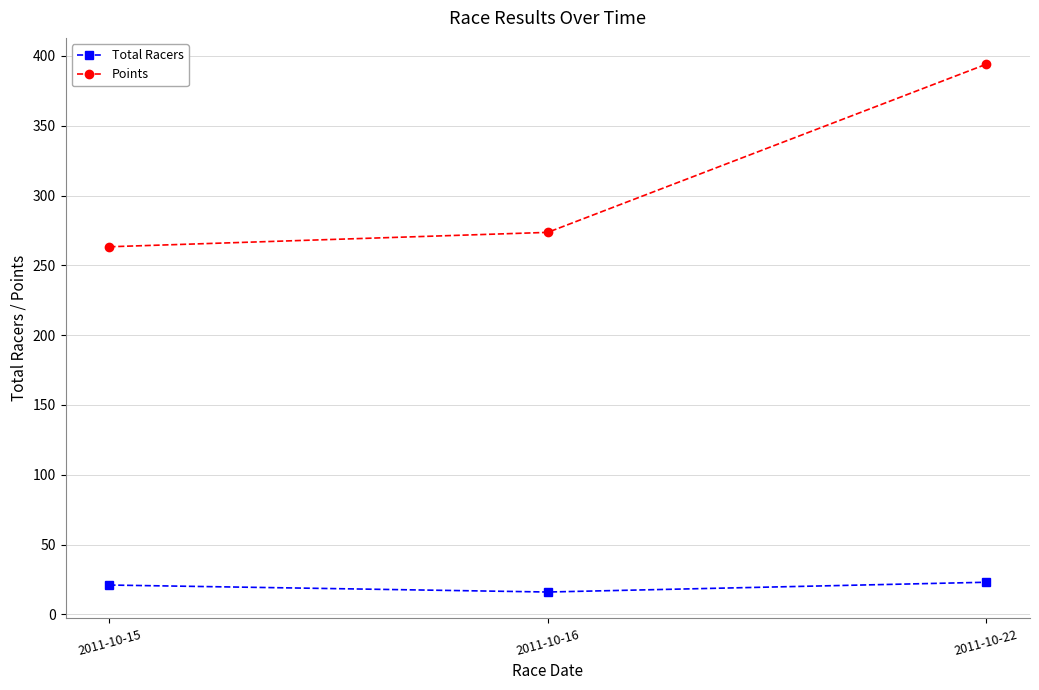

What is the spread (max minus min) of values at 2011-10-15?

242.3